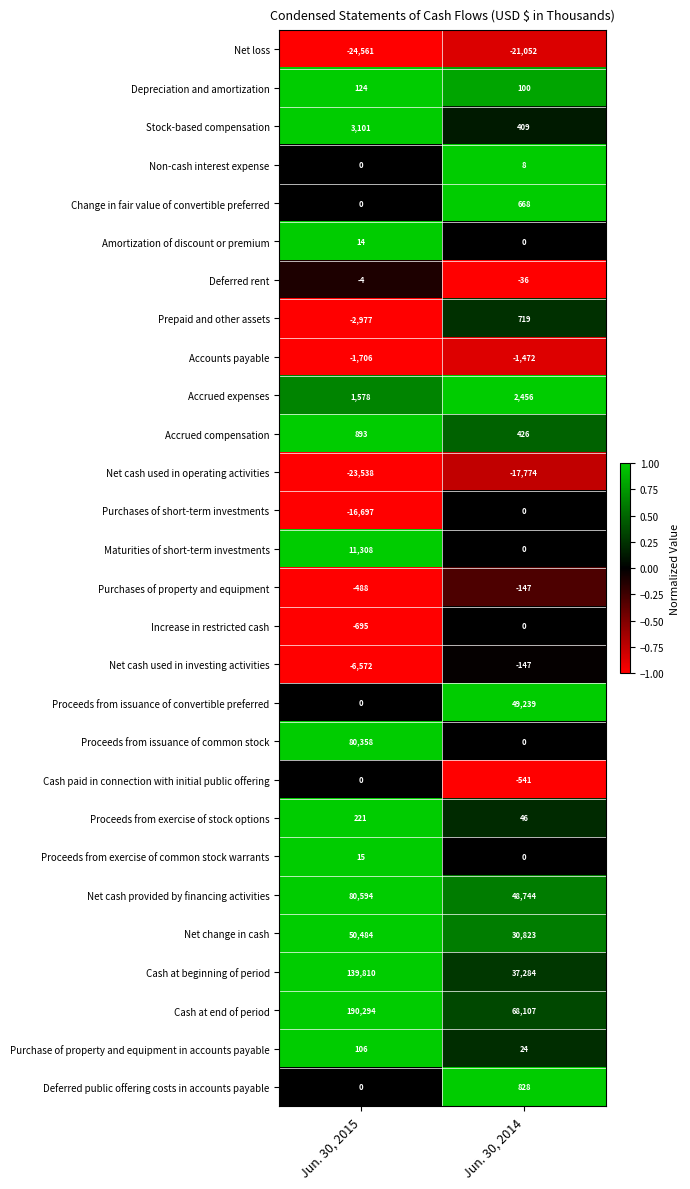

What is the smallest value displayed?

-24561